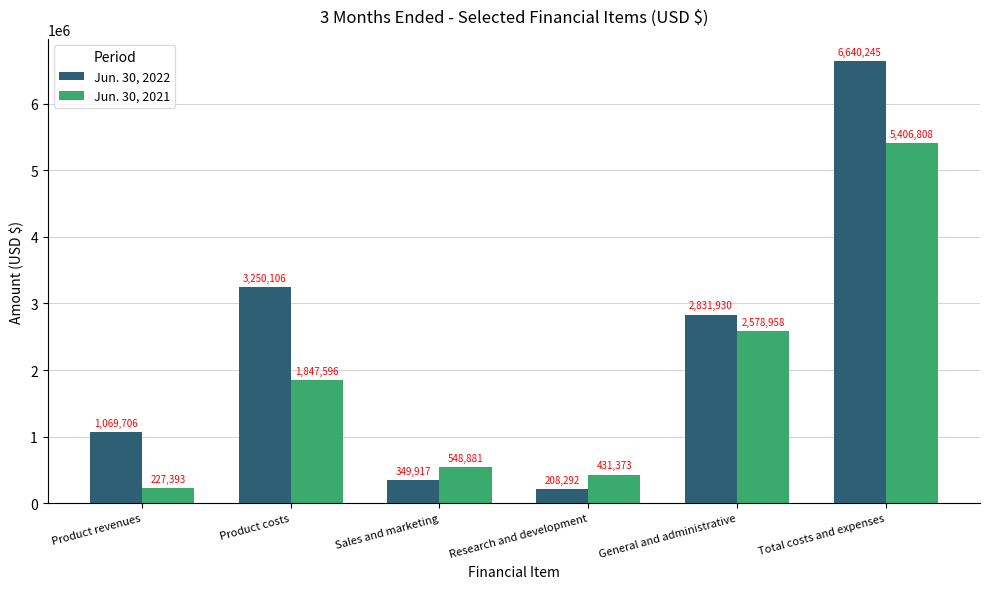

What is the total value across all series at Product revenues?

1297099